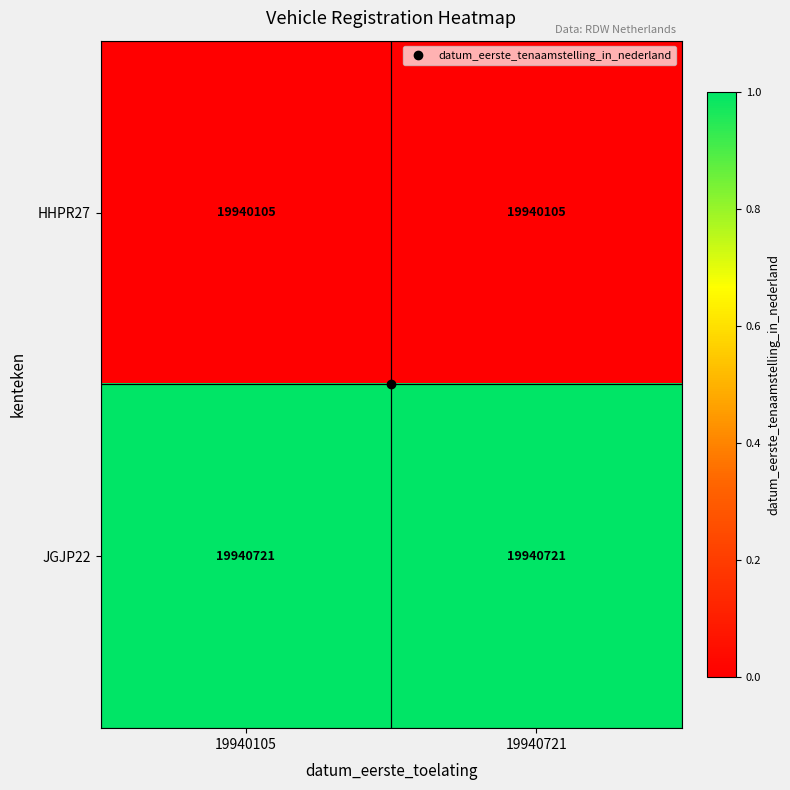

What is the spread (max minus min) of values at 19940105?

616